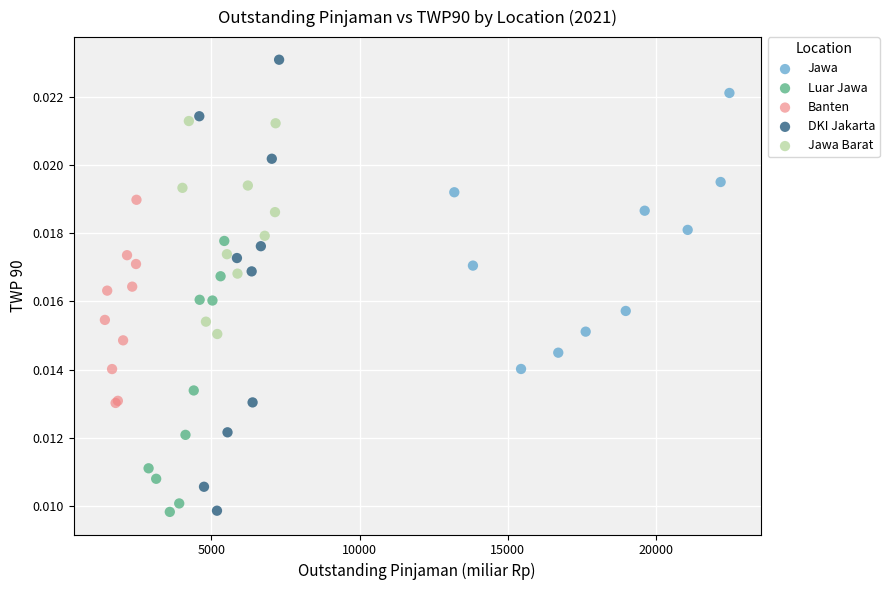

Which series contains the highest Y value?

DKI Jakarta